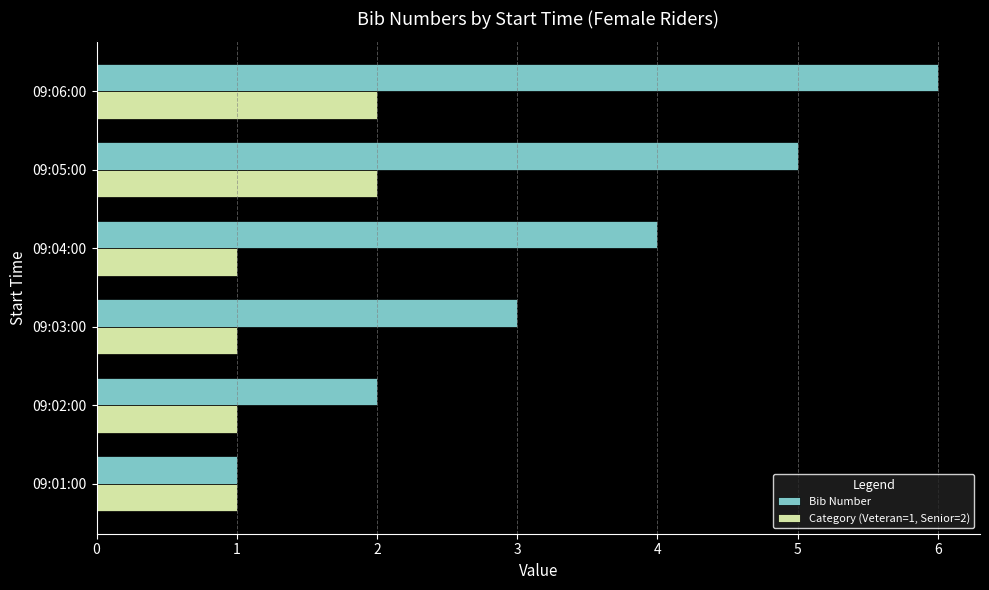

Rank the series by their average value, from highest to lowest.

Bib Number, Category (Veteran=1, Senior=2)